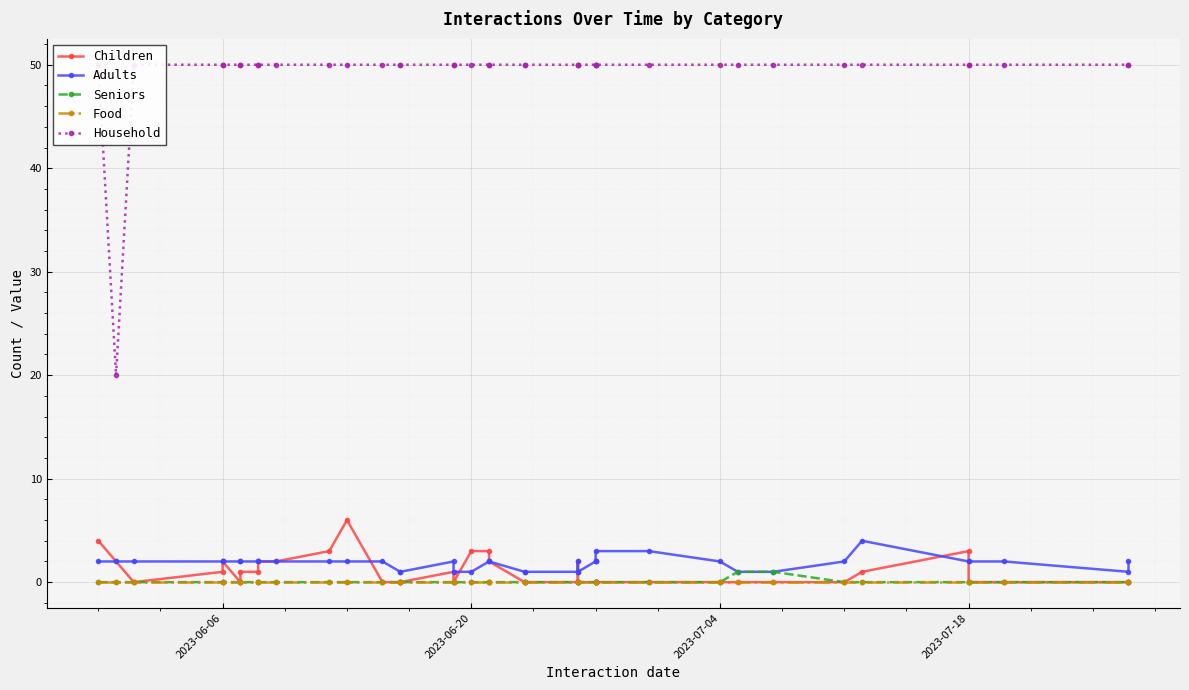

True or false: Household and Food intersect in this chart.

False